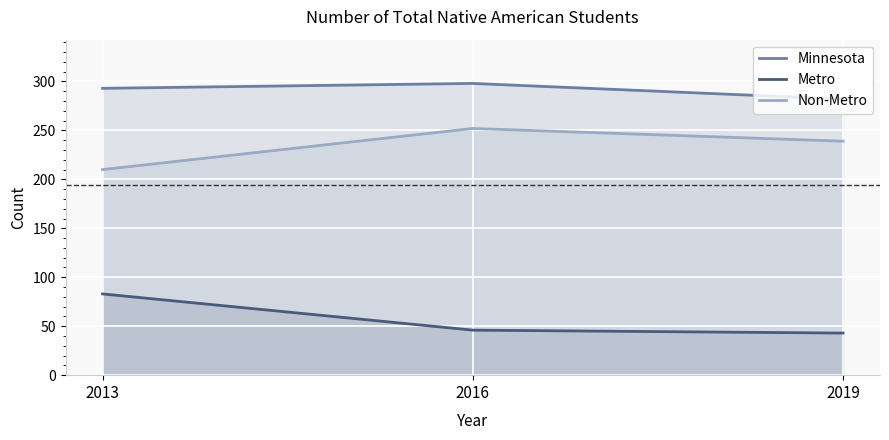

How many series are shown in this chart?

3